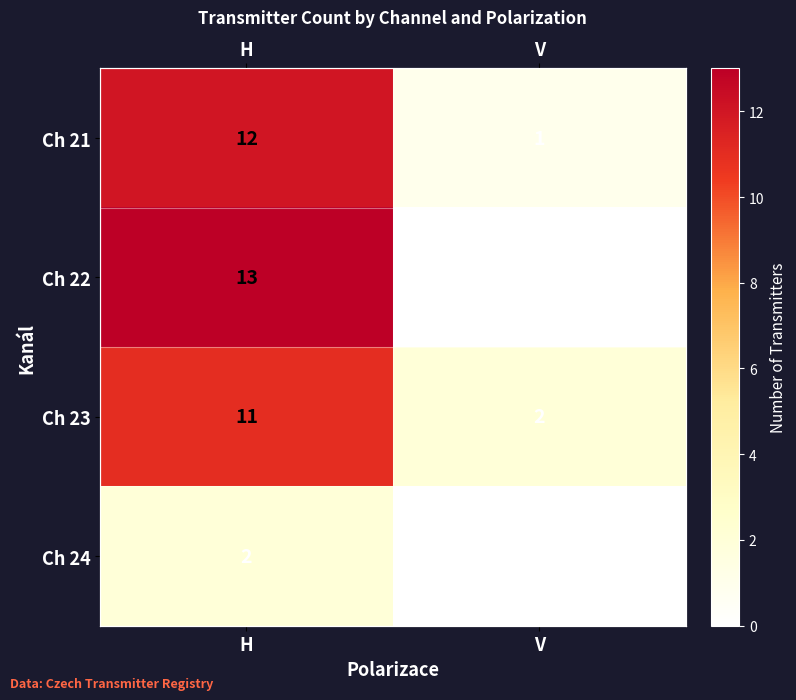

The Ch 24 series shows 2 at H. True or false?

True